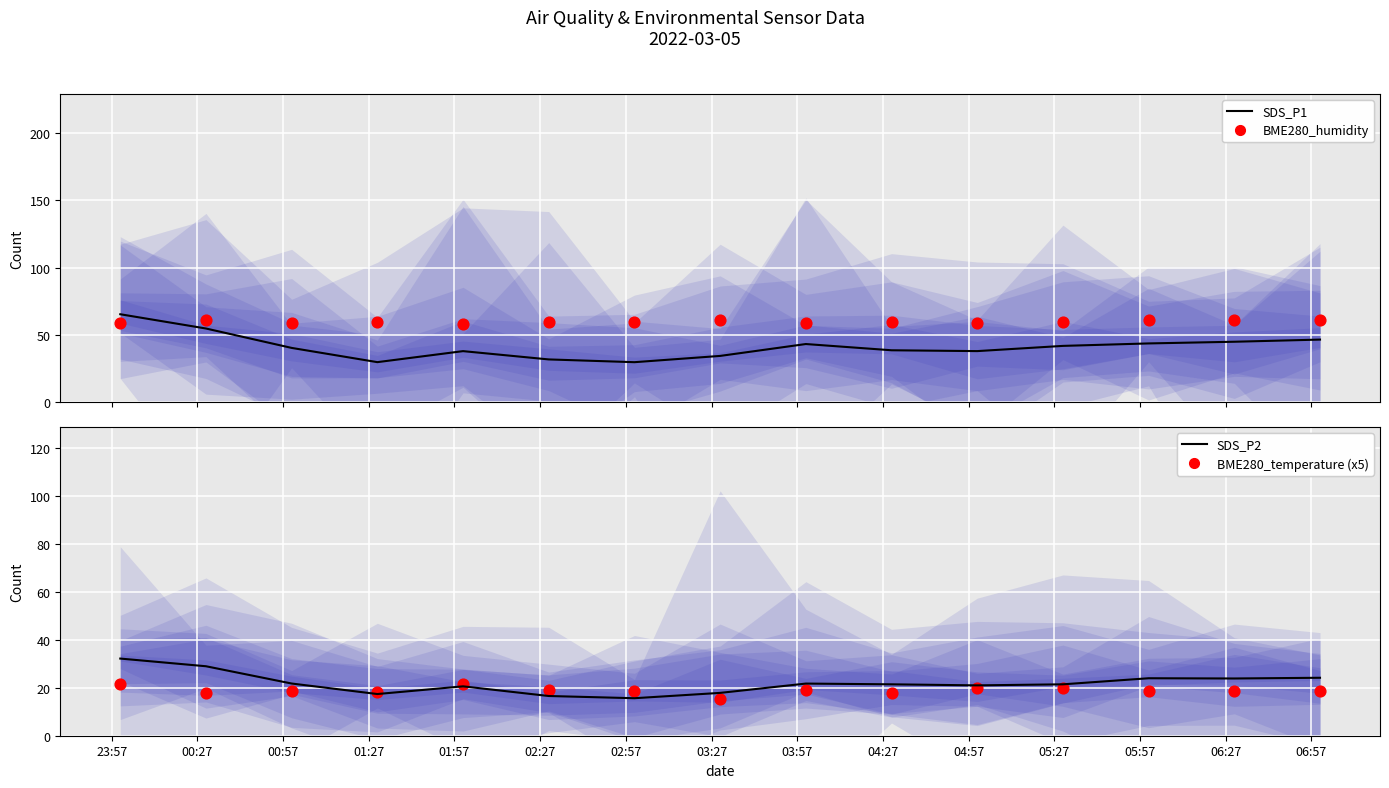

Which series reaches the maximum Y coordinate?

SDS_P1